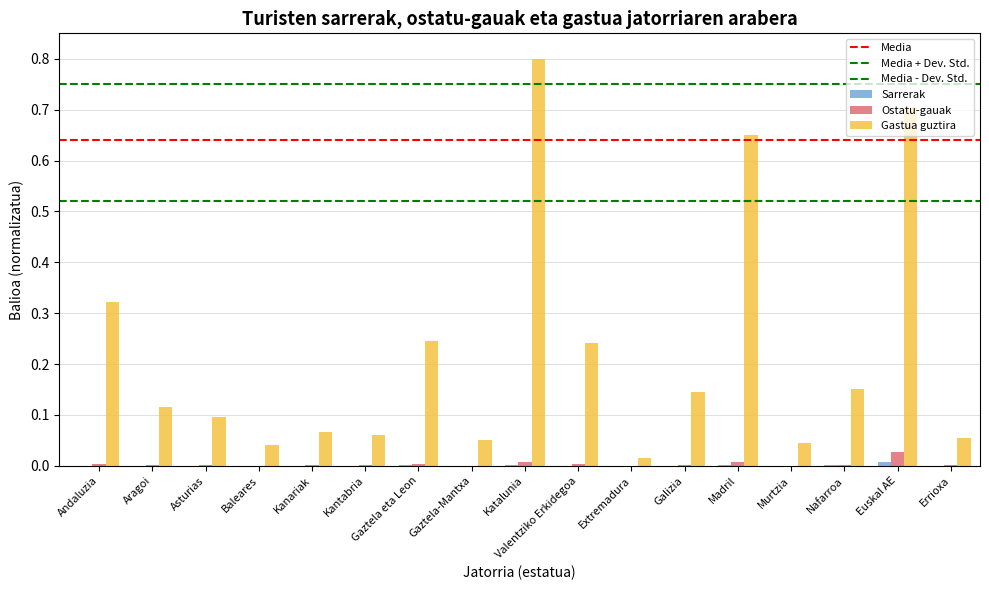

Reading left to right, extract all data points from this chart.

Sarrerak: Andaluzia=0.0	Aragoi=0.0	Asturias=0.0	Baleares=0.0	Kanariak=0.0	Kantabria=0.0	Gaztela eta Leon=0.0	Gaztela-Mantxa=0.0	Katalunia=0.0	Valentziko Erkidegoa=0.0	Extremadura=0.0	Galizia=0.0	Madril=0.0	Murtzia=0.0	Nafarroa=0.0	Euskal AE=0.0	Errioxa=0.0
Ostatu-gauak: Andaluzia=0.0	Aragoi=0.0	Asturias=0.0	Baleares=0.0	Kanariak=0.0	Kantabria=0.0	Gaztela eta Leon=0.0	Gaztela-Mantxa=0.0	Katalunia=0.0	Valentziko Erkidegoa=0.0	Extremadura=0.0	Galizia=0.0	Madril=0.0	Murtzia=0.0	Nafarroa=0.0	Euskal AE=0.0	Errioxa=0.0
Gastua guztira: Andaluzia=0.3	Aragoi=0.1	Asturias=0.1	Baleares=0.0	Kanariak=0.1	Kantabria=0.1	Gaztela eta Leon=0.2	Gaztela-Mantxa=0.1	Katalunia=0.8	Valentziko Erkidegoa=0.2	Extremadura=0.0	Galizia=0.1	Madril=0.6	Murtzia=0.0	Nafarroa=0.2	Euskal AE=0.7	Errioxa=0.1